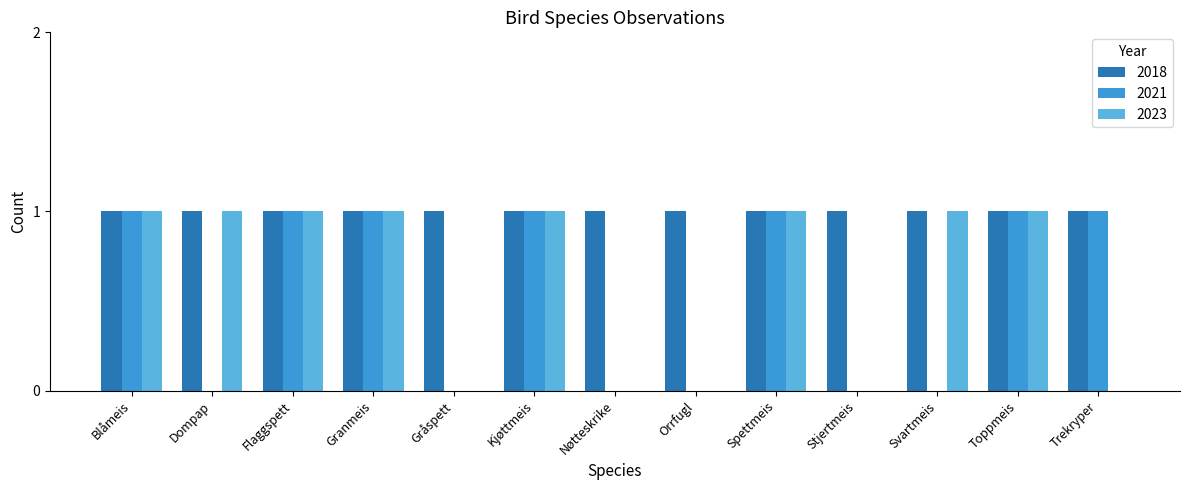

Is it true that 2021 equals 1 at Trekryper?

True